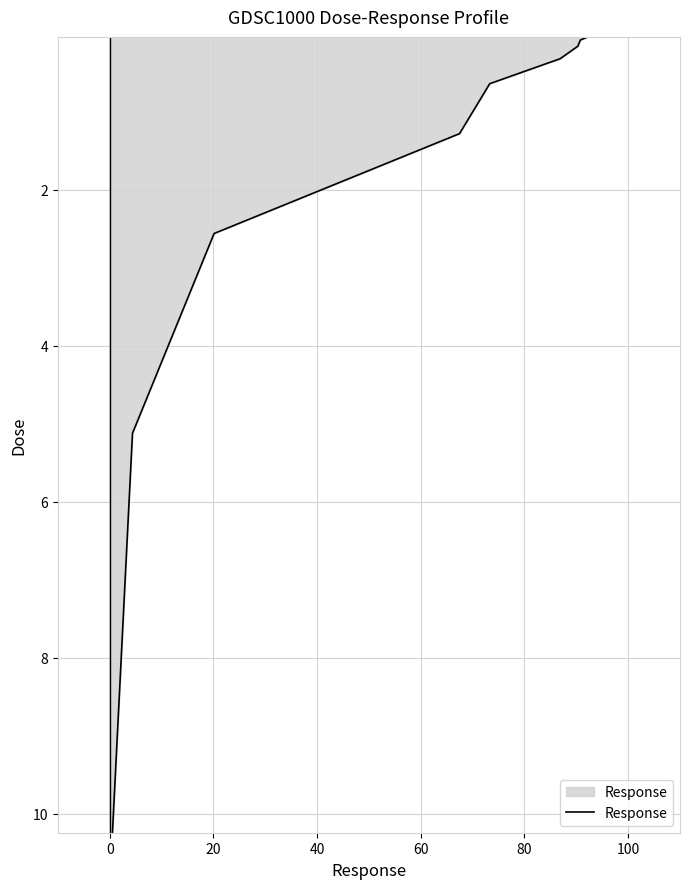

What is the value of the 7th point from the left?

2.6